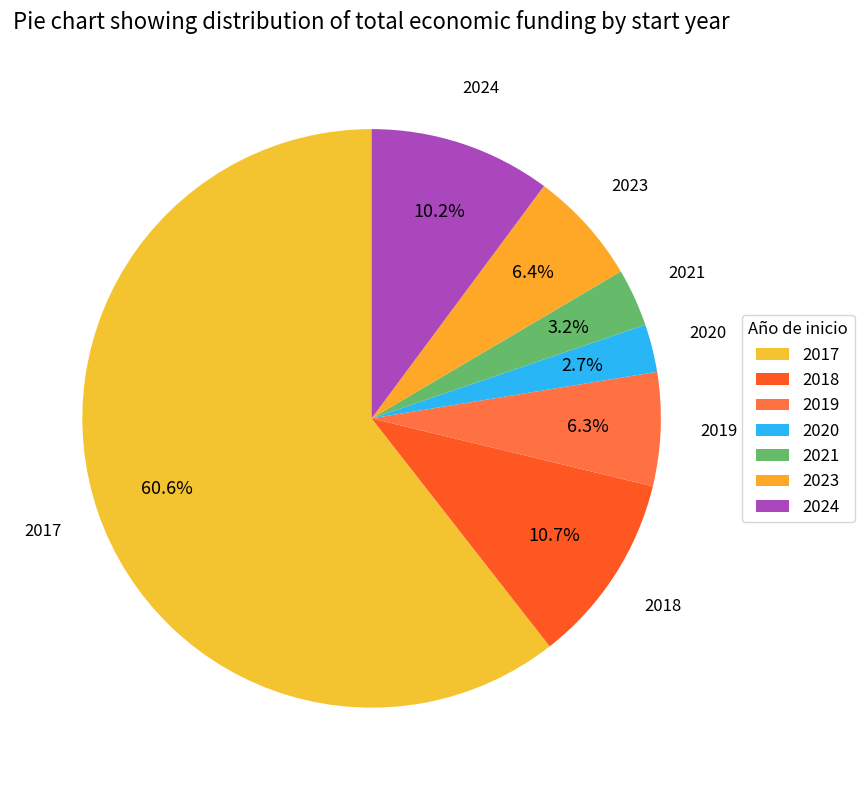

How many slices are in this pie chart?

7